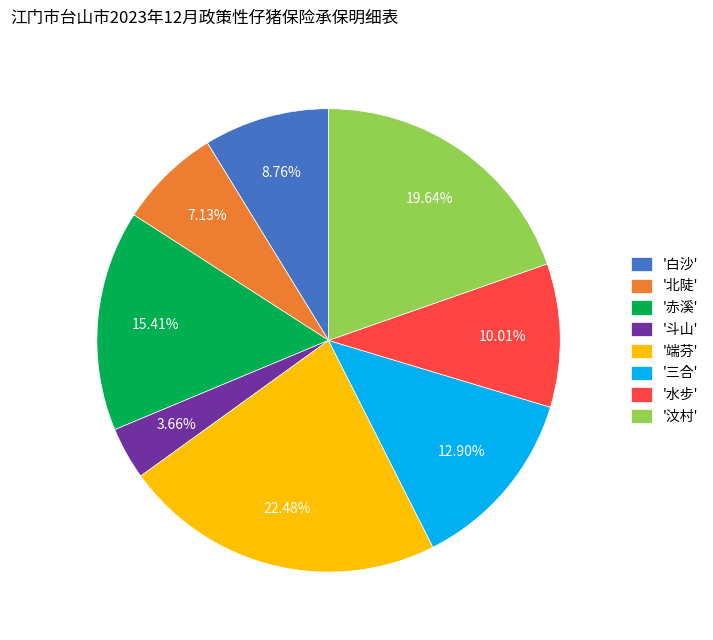

Is there any slice that represents more than half of the pie?

No